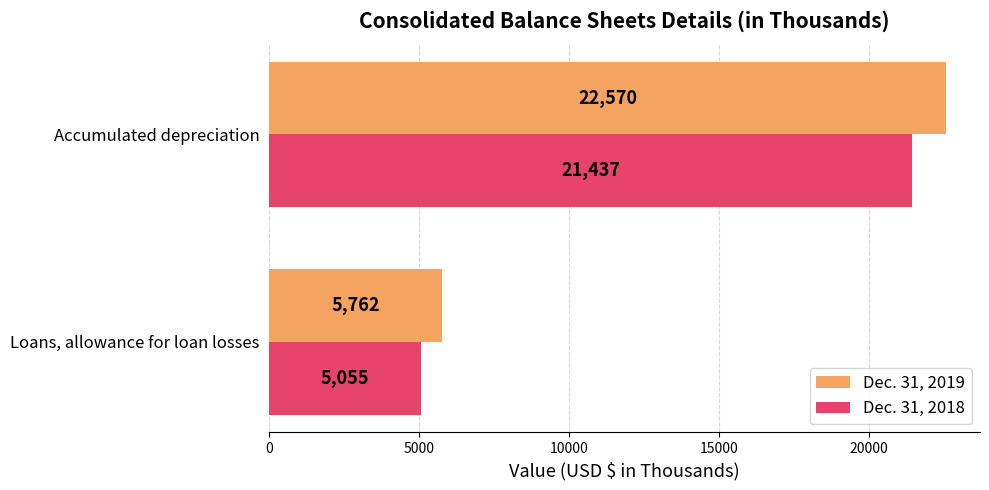

At which label is Dec. 31, 2018 closest to 13246?

Loans, allowance for loan losses